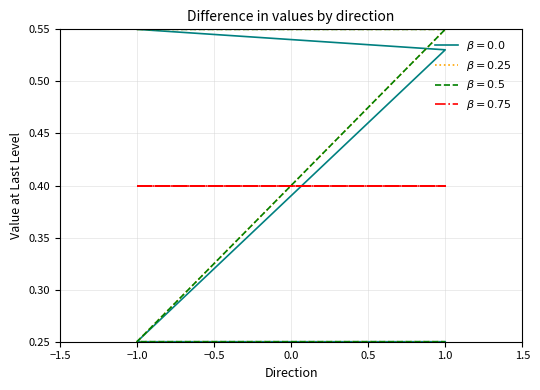

Is this an area chart (filled region under the line)?

No